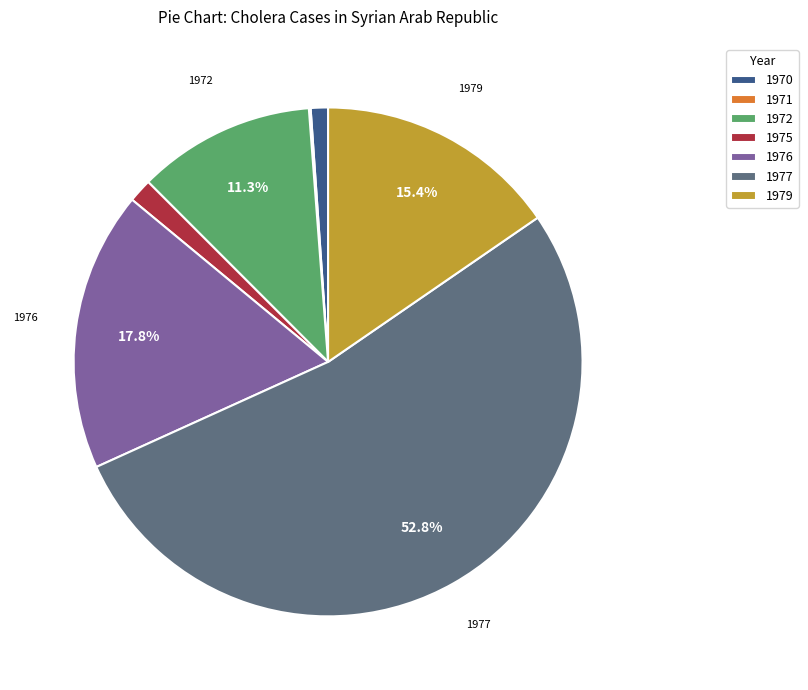

To the nearest percent, what percentage of the pie is 1970?

1%